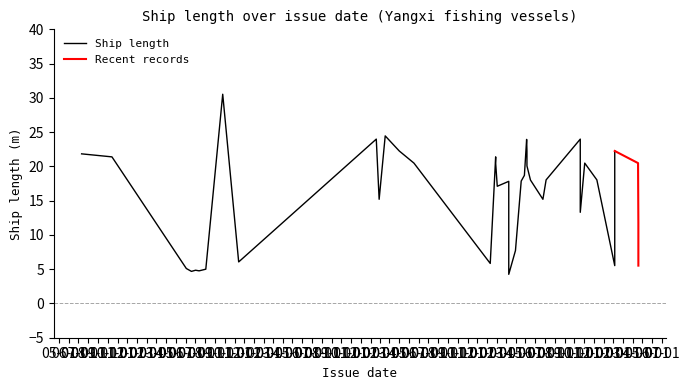

Count the number of values greater than 18.

22